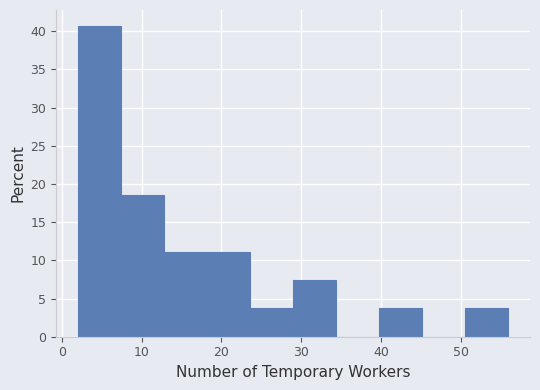

What is the height of the bar covering 50.6 to 56.0 on the x-axis? Neither the bar edges nor the heights are printed on the chart, so give them approximately, as read against the axes.

3.5